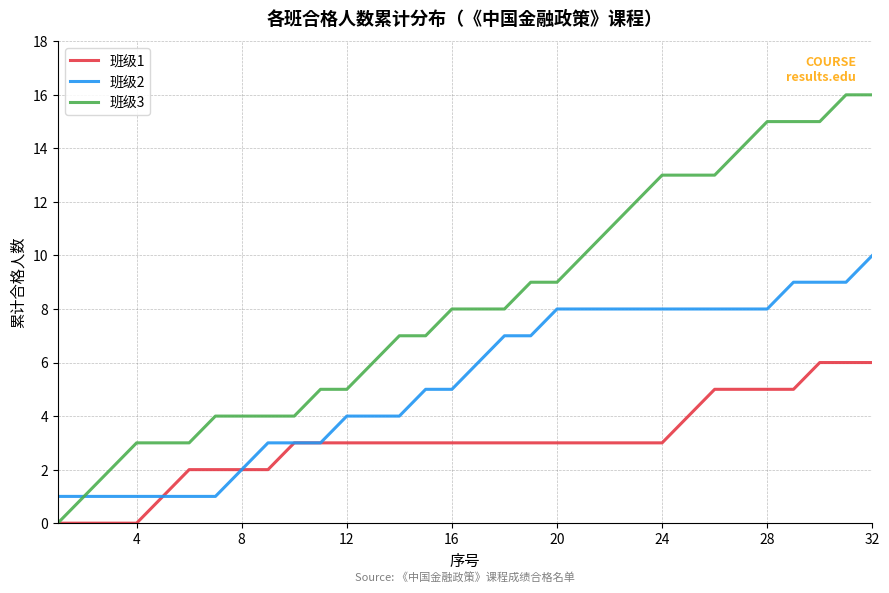

What is the highest value of the 班级2 series?

10